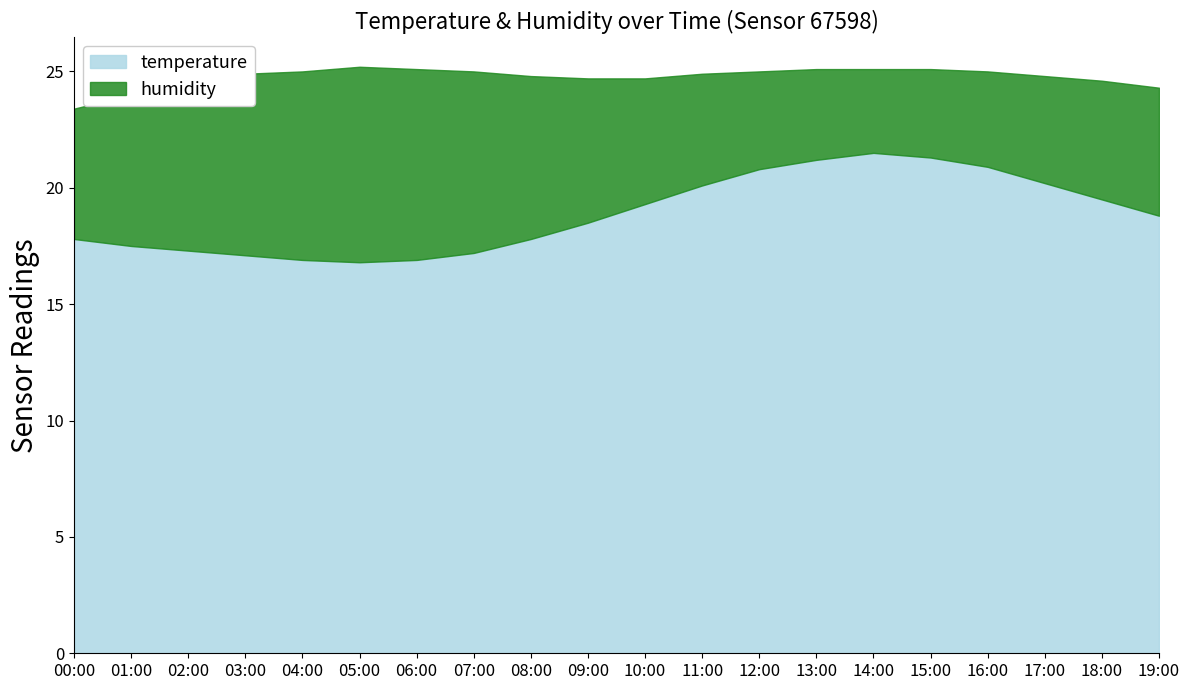

What is the difference between the maximum and minimum values in the humidity series?

4.8